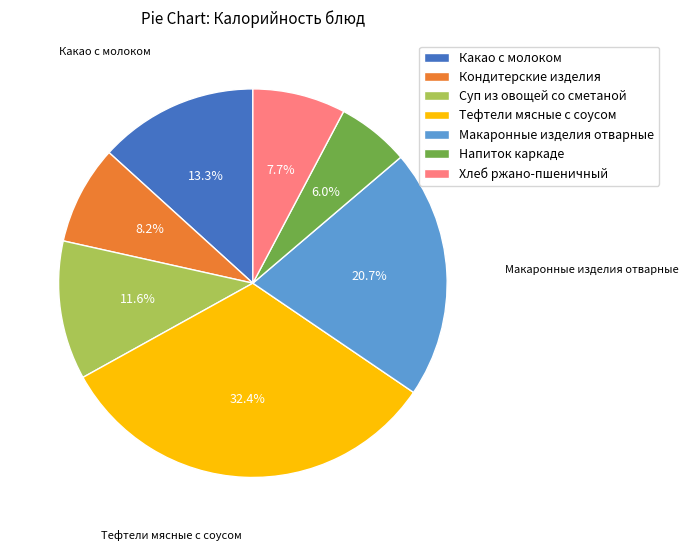

Count the number of slices in the pie.

7